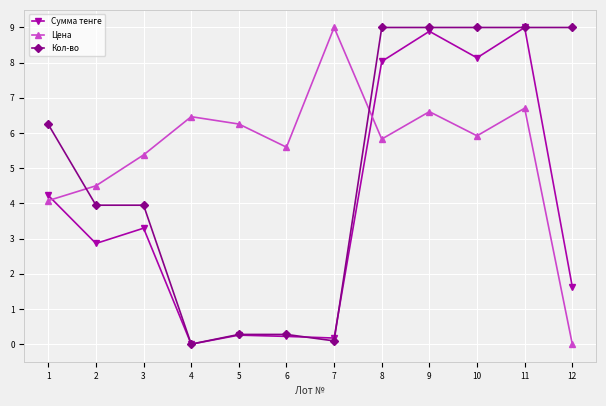

Rank the categories by Цена value from highest to lowest.

7, 11, 9, 4, 5, 10, 8, 6, 3, 2, 1, 12